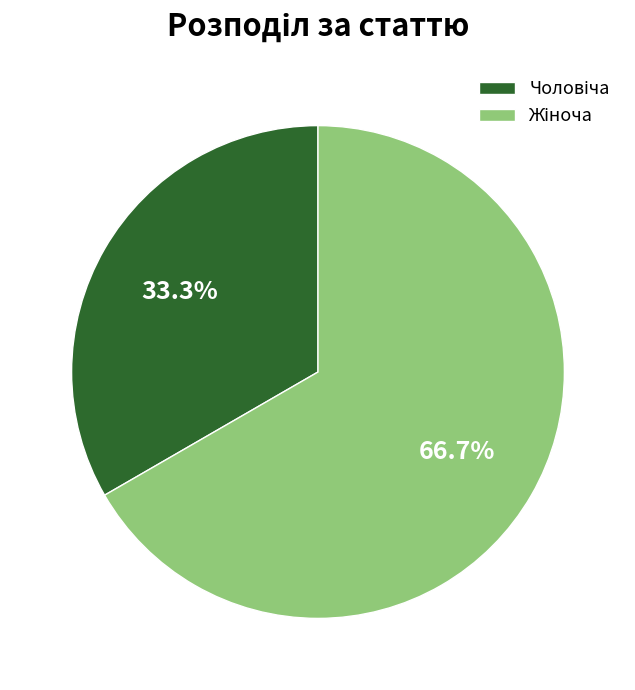

Does any single category account for the majority?

Yes